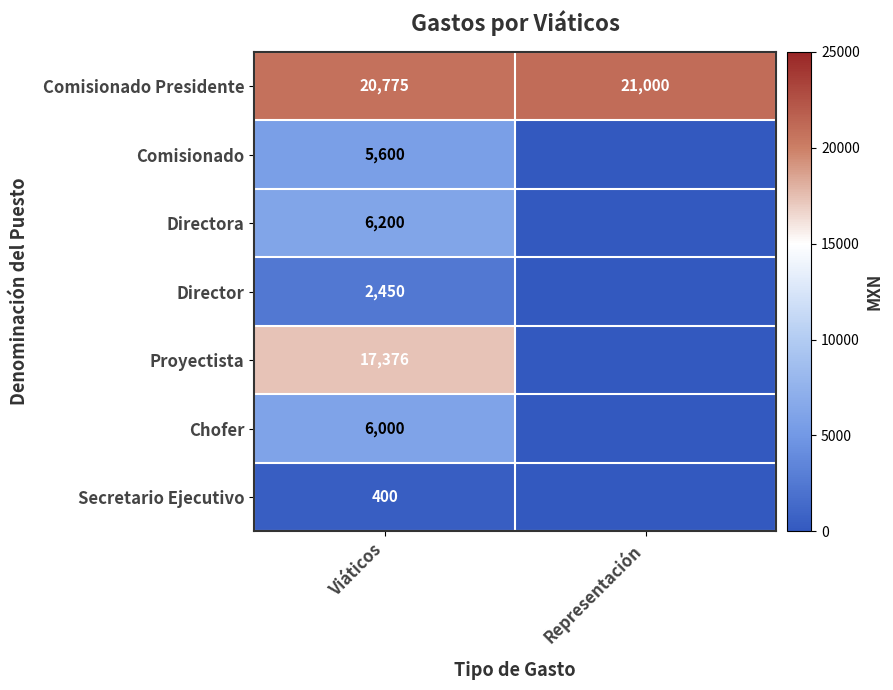

Between Representación and Viáticos, which is larger?

Representación